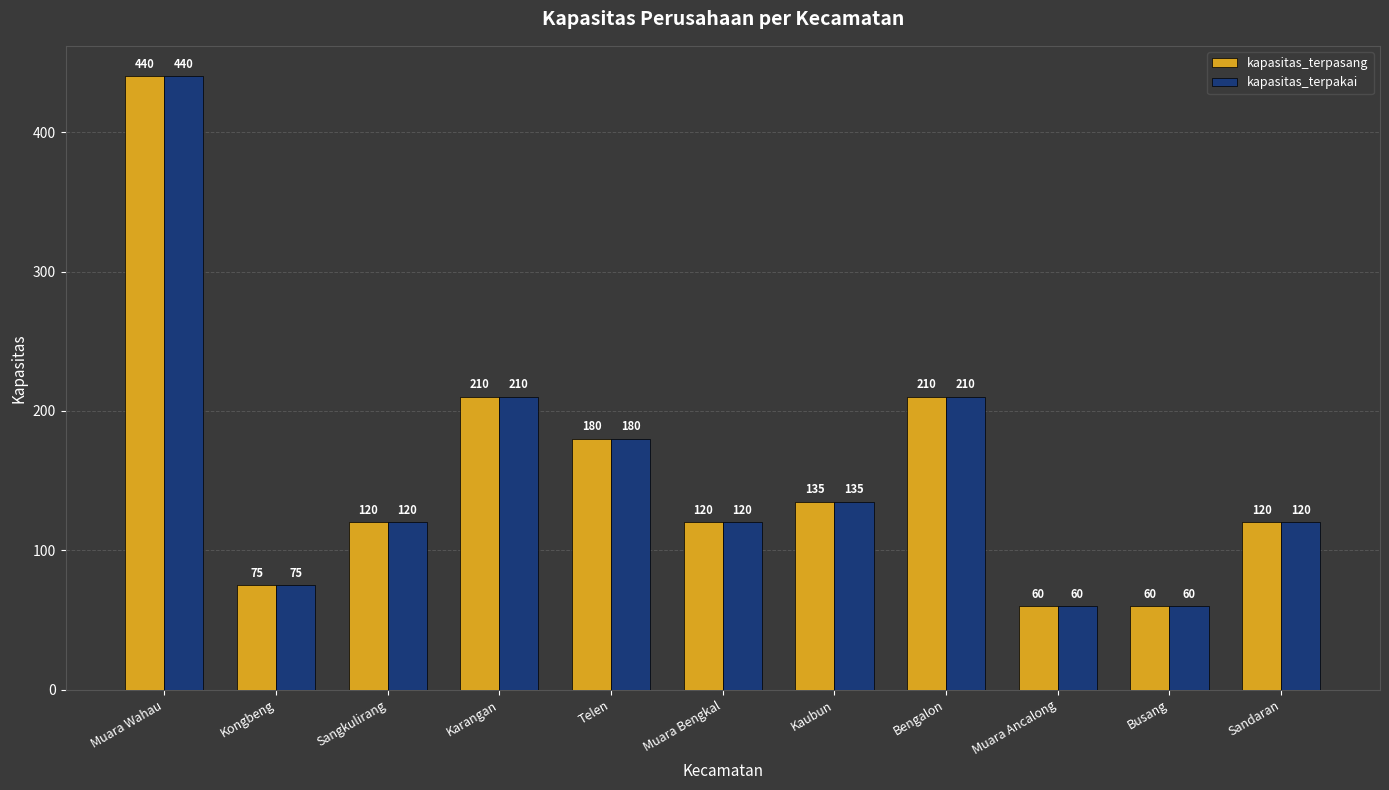

What is the sum of the kapasitas_terpasang values at Telen and Busang?

240